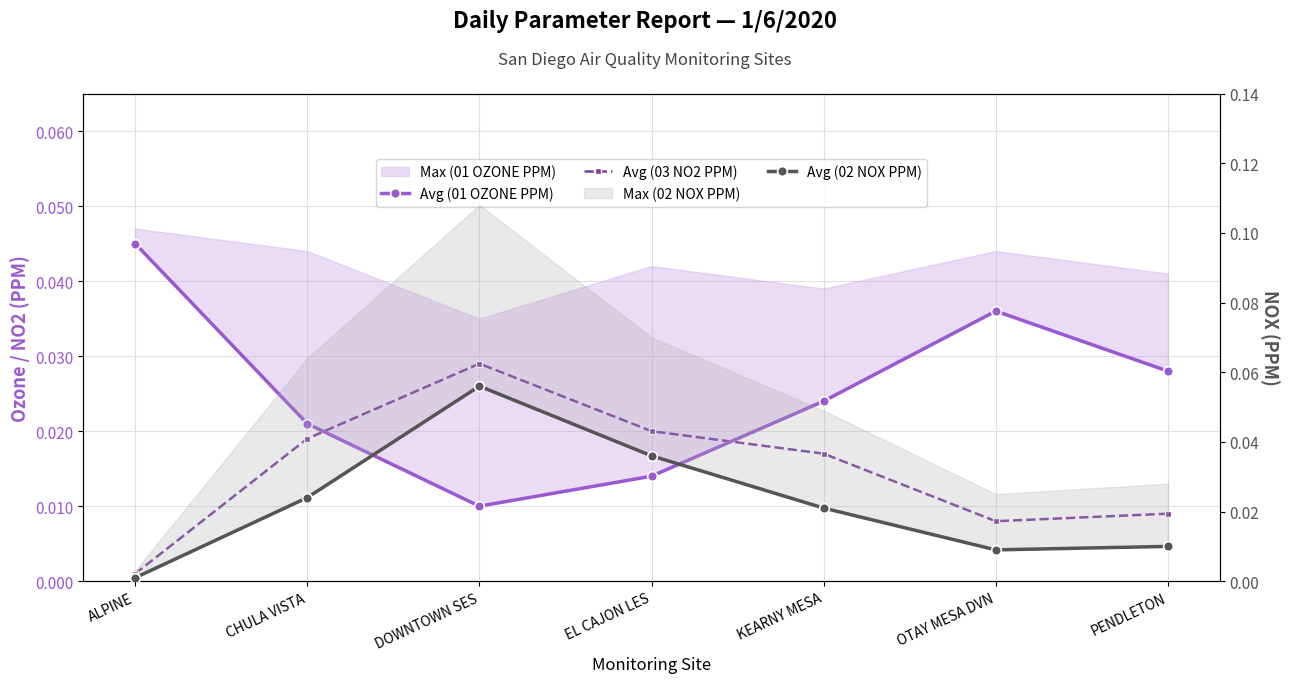

Which has a higher value, DOWNTOWN SES or ALPINE?

ALPINE